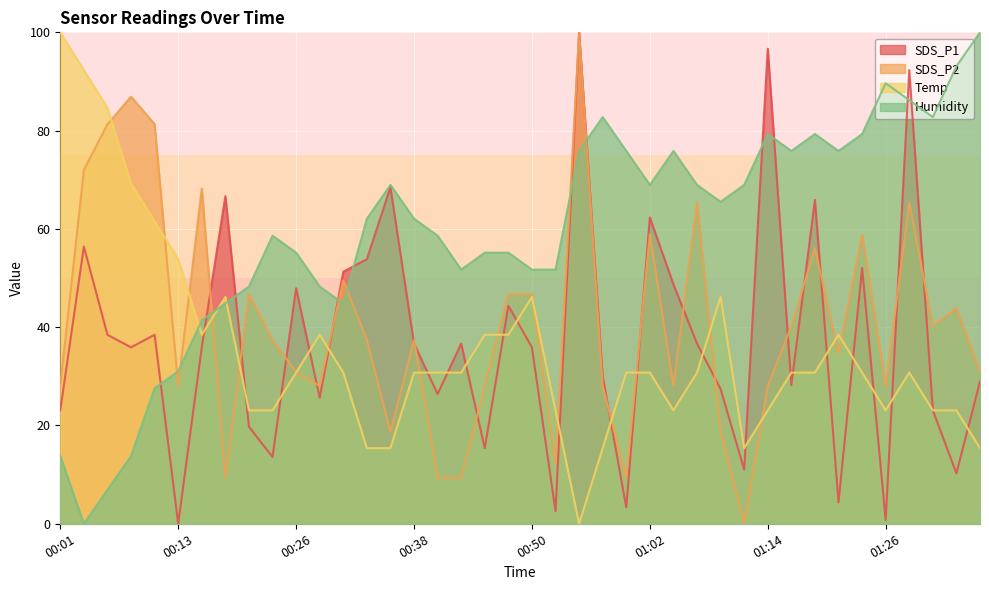

What is the difference between the second highest and second lowest values in the Temp series?

76.9